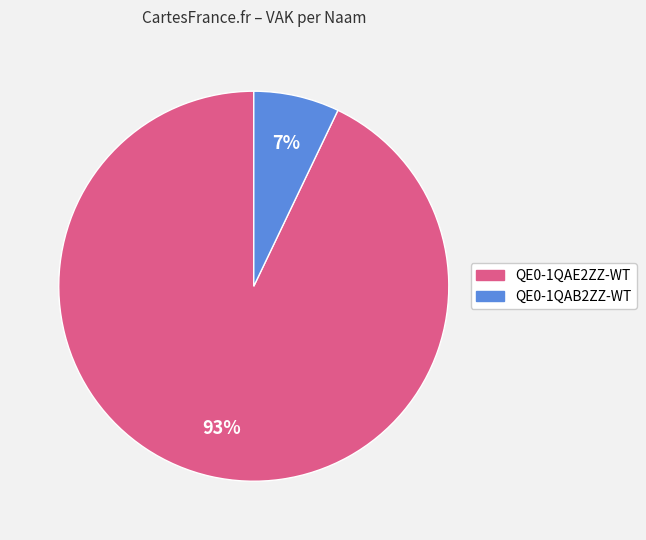

Does any single category account for the majority?

Yes